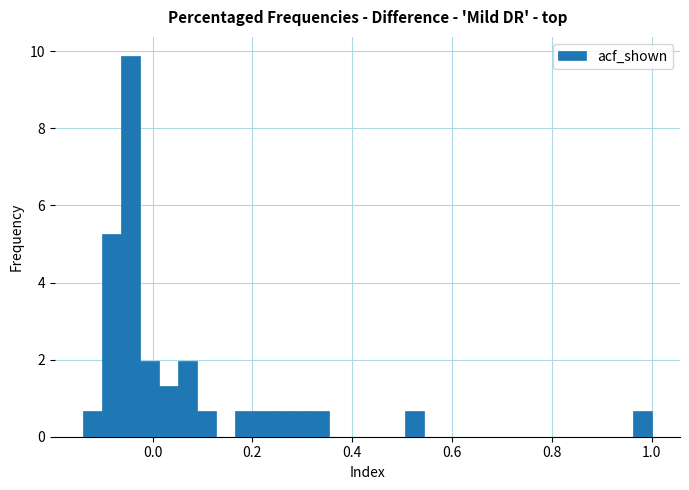

Read against the x-axis, roughly where is the centre of the tallest bar?

-0.04